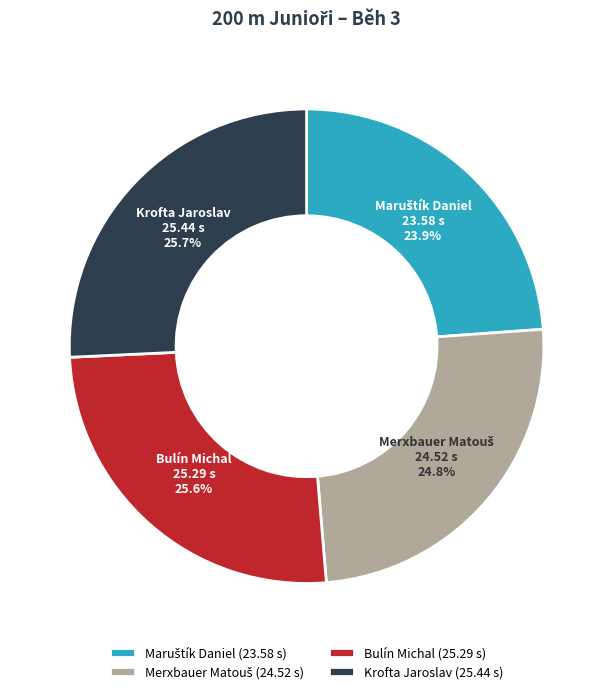

Is there a majority slice in this chart?

No